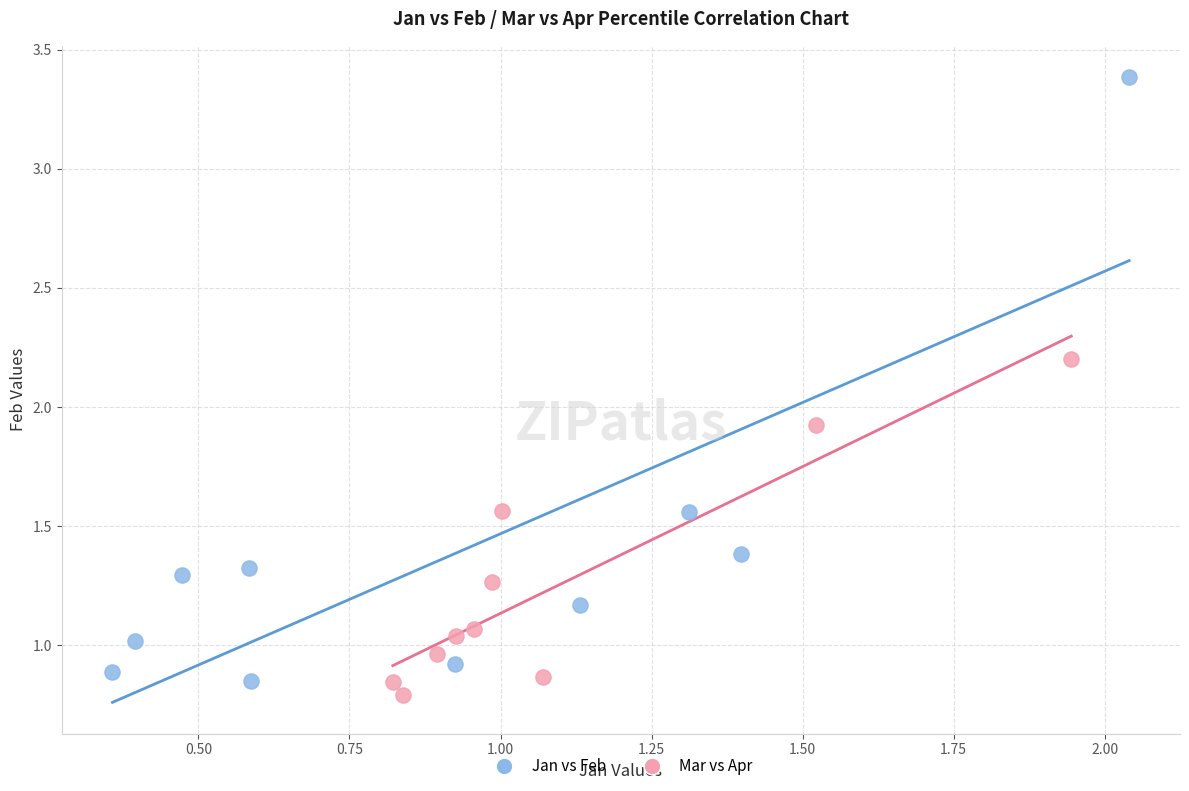

Which series has the widest spread of Y values?

Jan vs Feb